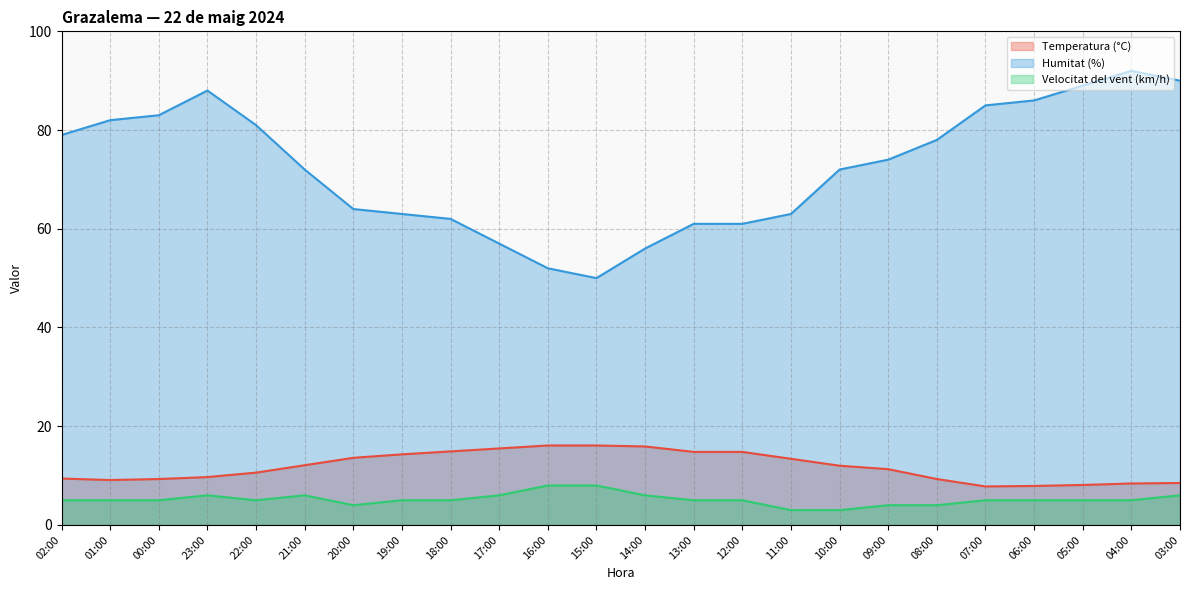

What is the sum of the Velocitat del vent (km/h) values at 23:00 and 08:00?

10.0